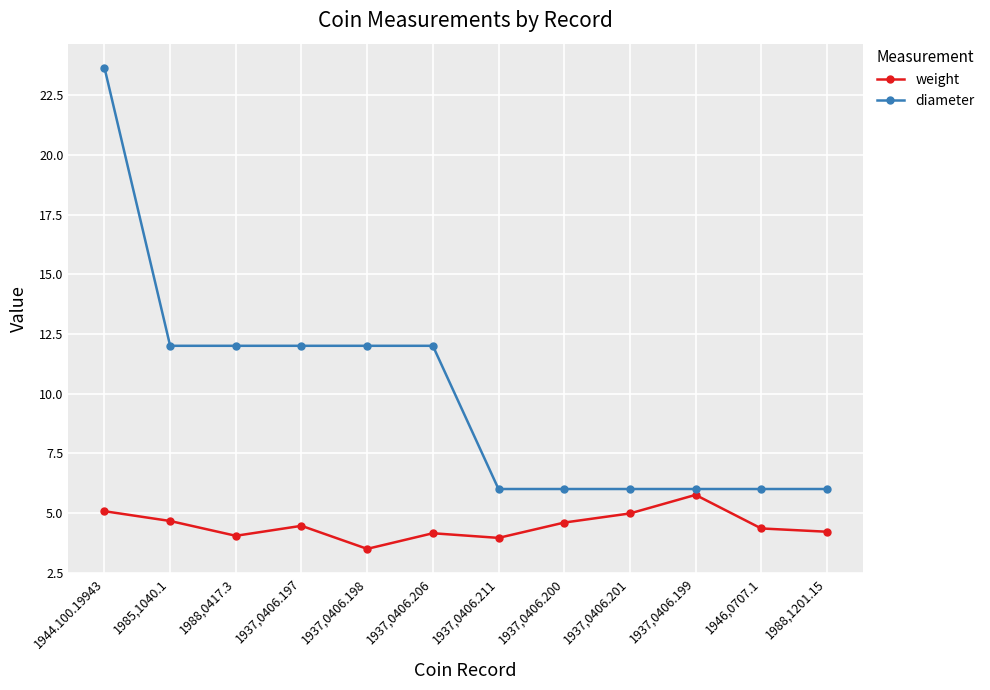

Count the diameter values in the range 6 to 12.

11